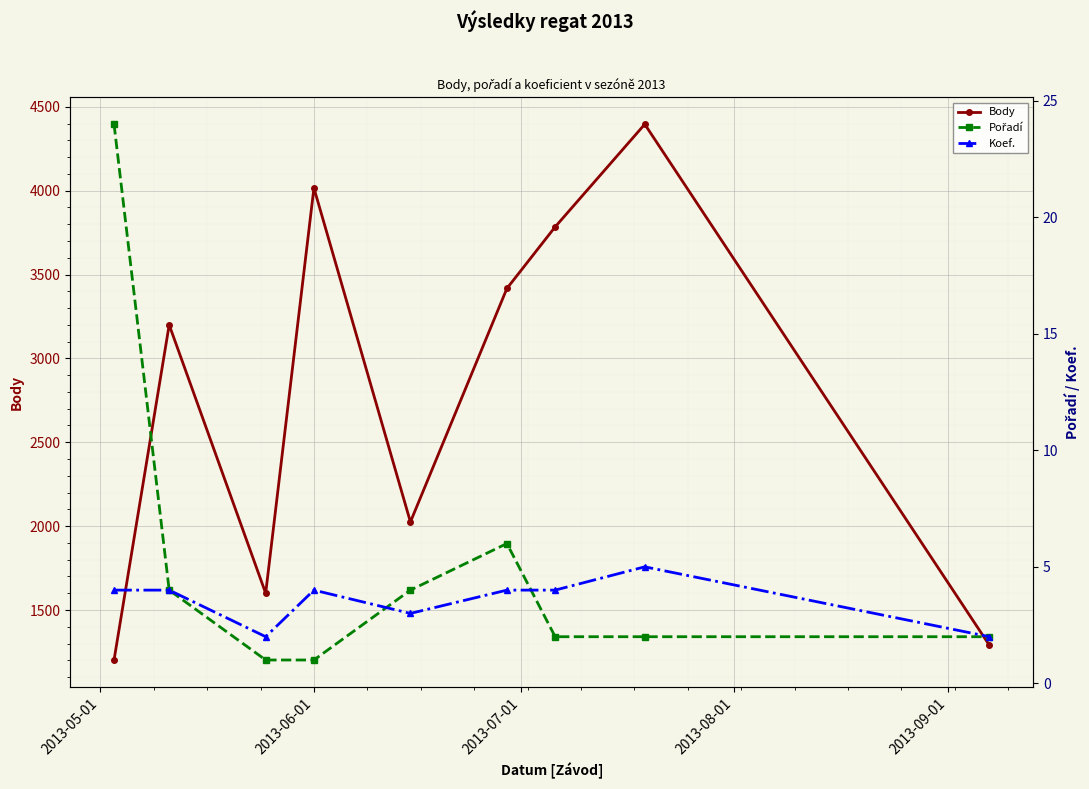

What is the value of the Body point at the 4th from the left?

4016